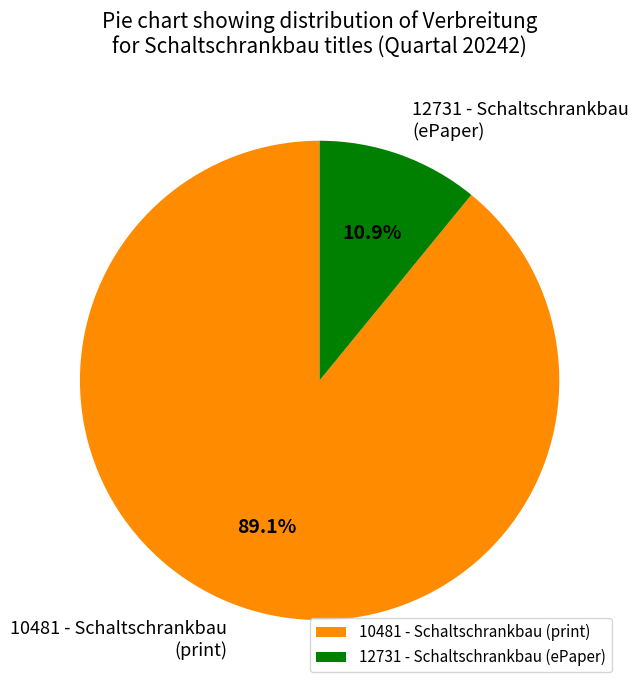

Between 12731 - Schaltschrankbau (ePaper) and 10481 - Schaltschrankbau (print), which is larger?

10481 - Schaltschrankbau (print)